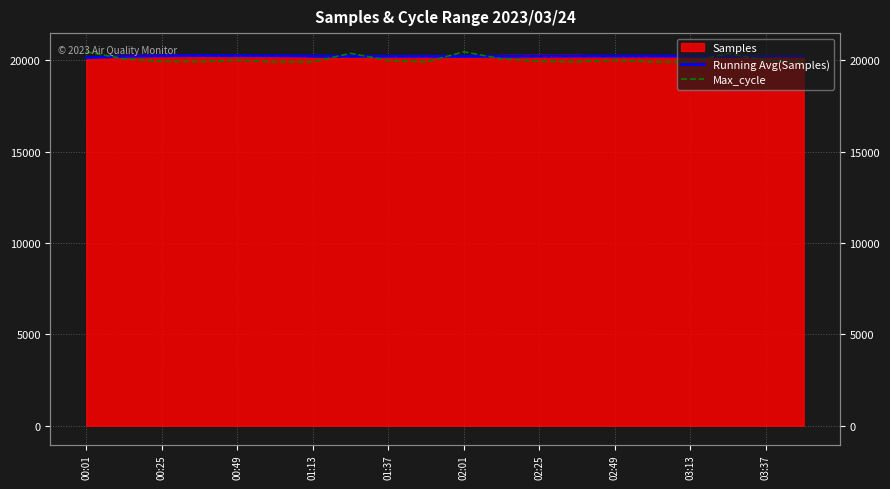

What is the label of the 7th point from the left?

01:13